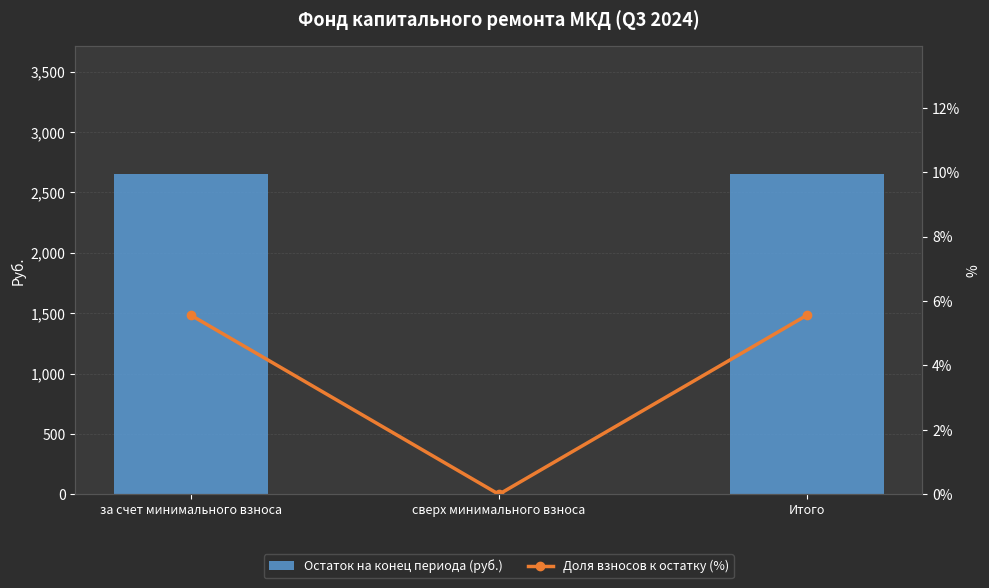

What value does the Доля взносов к остатку (%) series have at за счет минимального взноса?

5.6